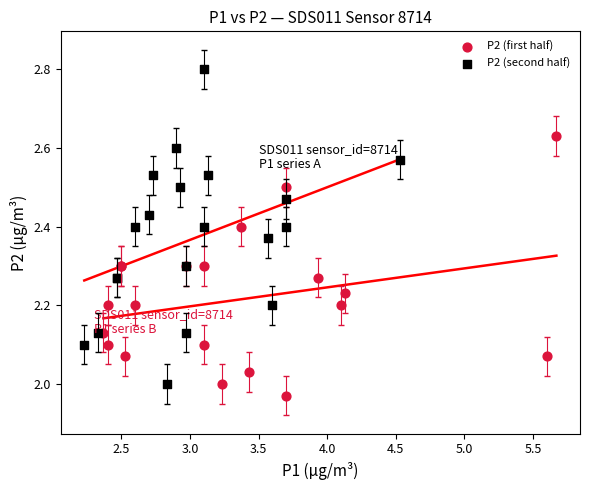

Which series has the widest spread of Y values?

P2 (second half)